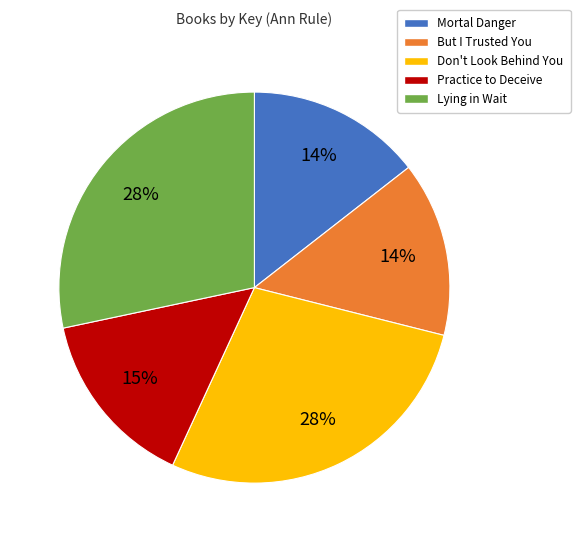

To the nearest percent, what is the difference between the Don't Look Behind You and Practice to Deceive slice percentages?

13%